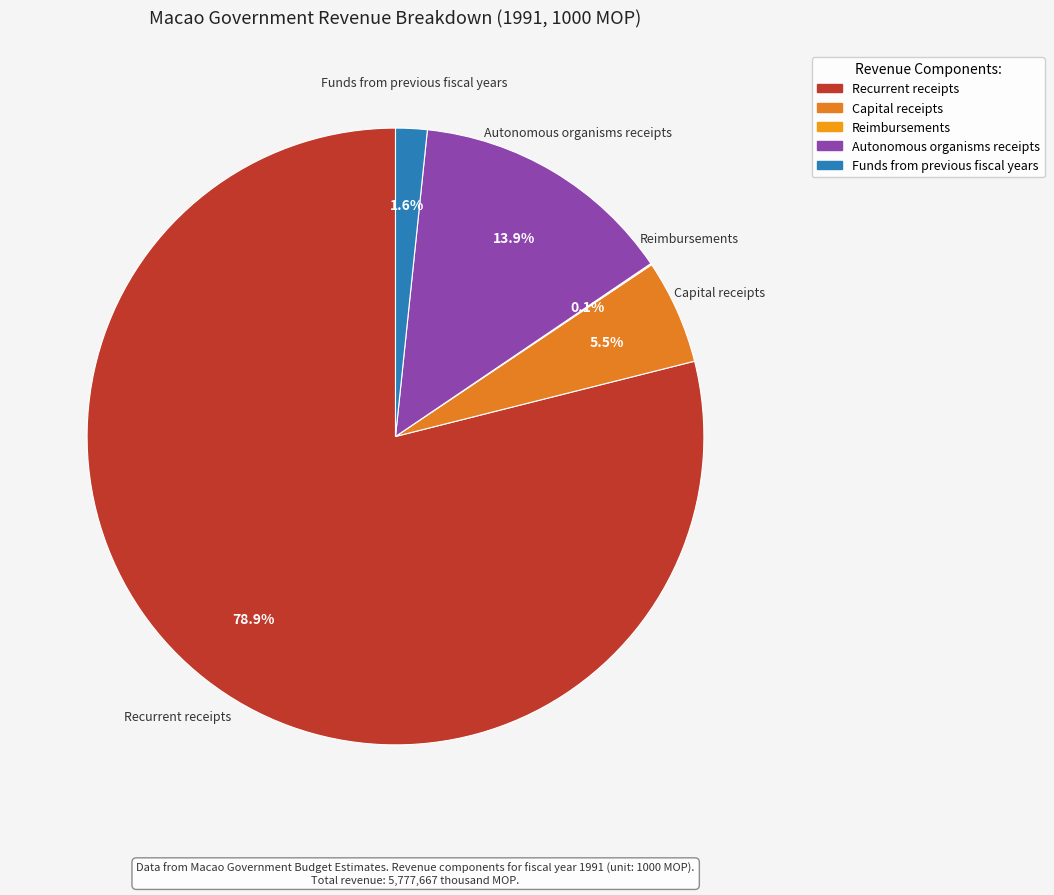

Which slice is the largest?

Recurrent receipts